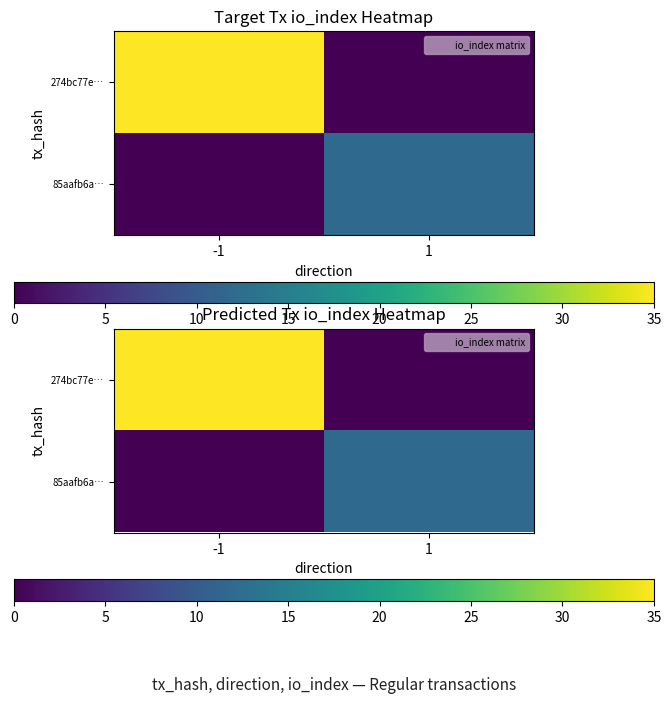

Which category has the highest value across all series?

-1